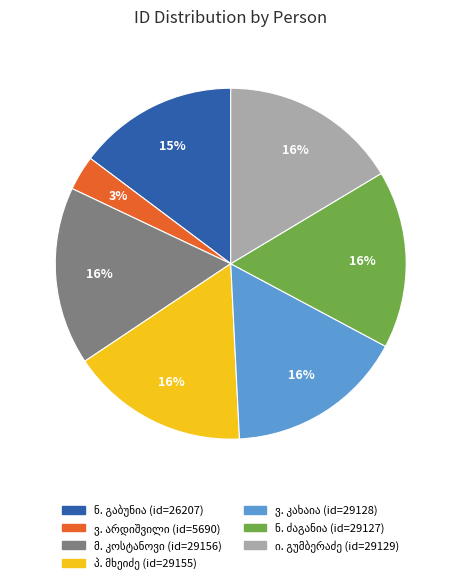

To the nearest percent, what is the average slice percentage?

14%